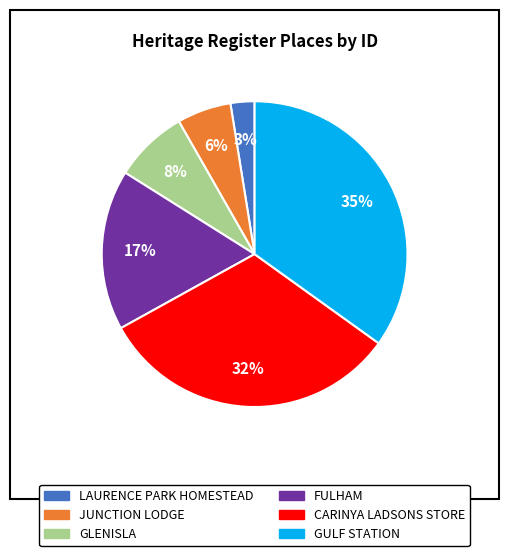

Which has a higher value, LAURENCE PARK HOMESTEAD or FULHAM?

FULHAM